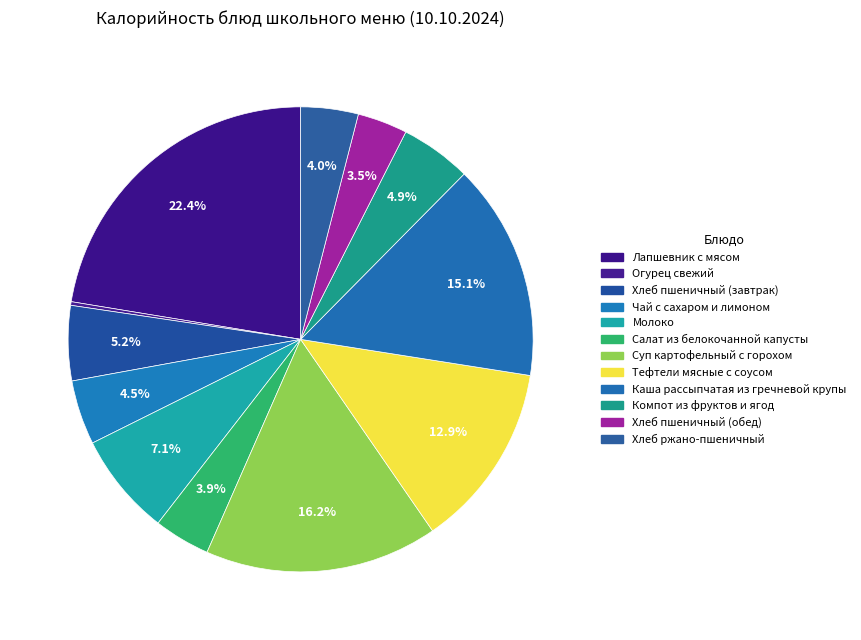

Is it true that Компот из фруктов и ягод is 1% of the pie?

False